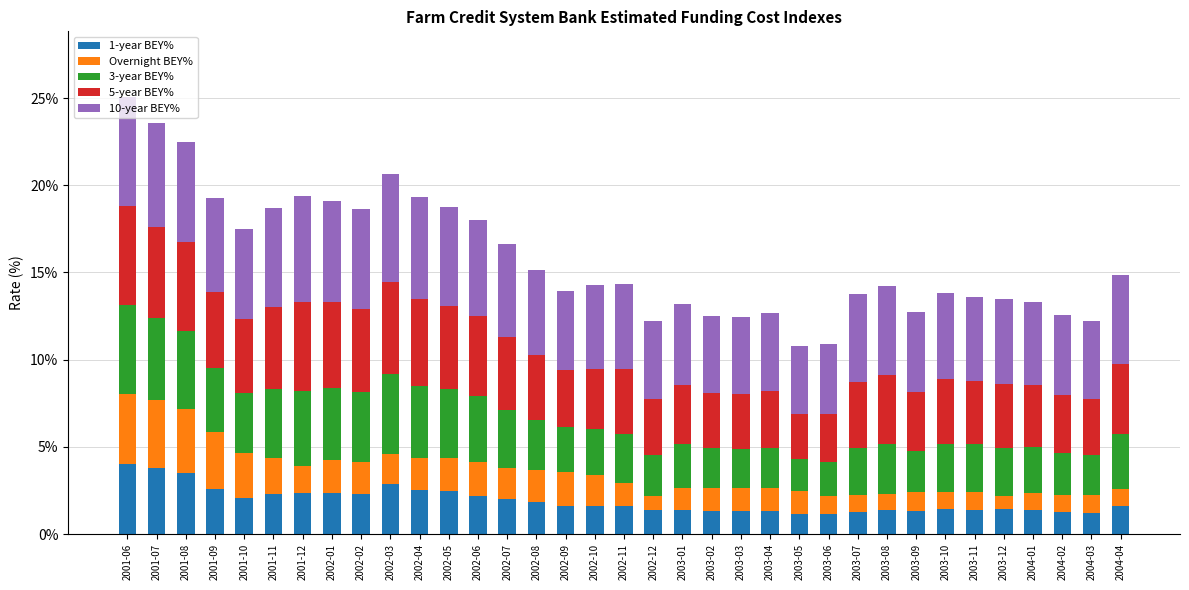

What is the sum of all 1-year BEY% values?

66.8